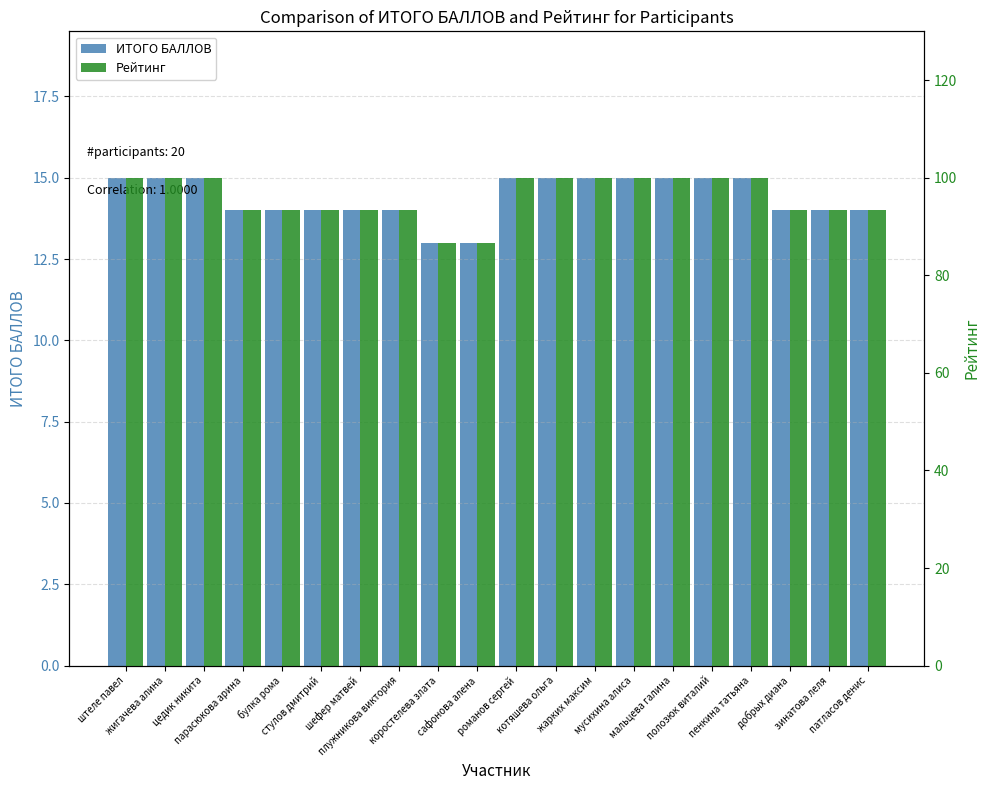

Between полозюк виталий and плужникова виктория, which is larger?

полозюк виталий